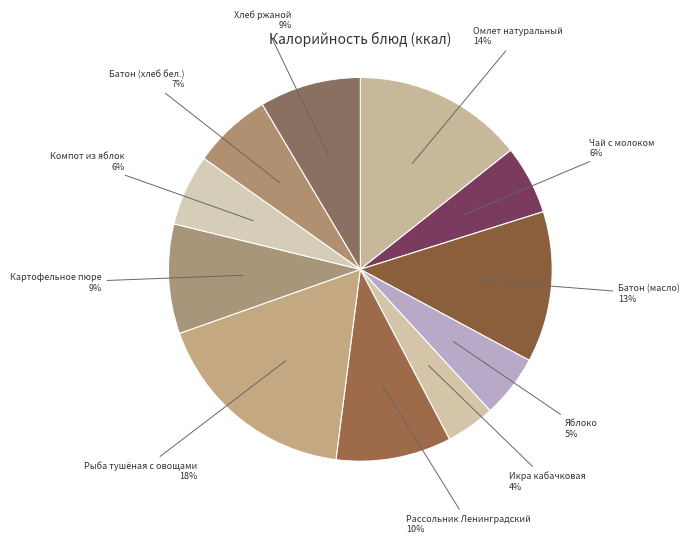

How many segments does this pie chart have?

11